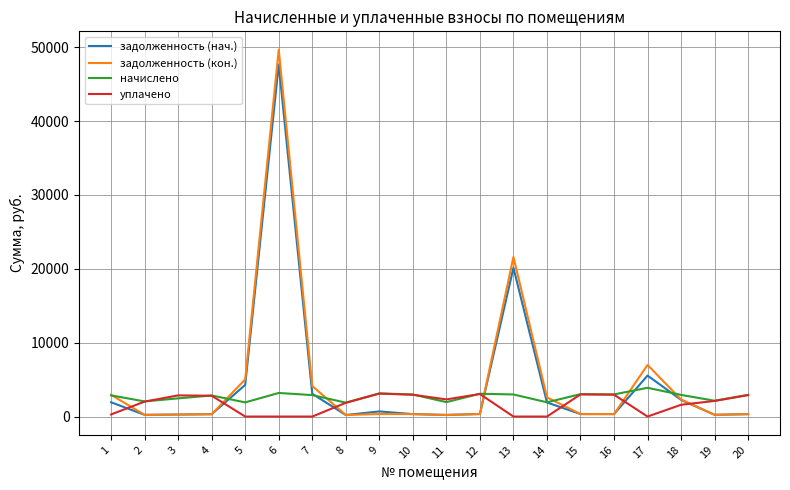

What is the maximum value for уплачено?

3111.0